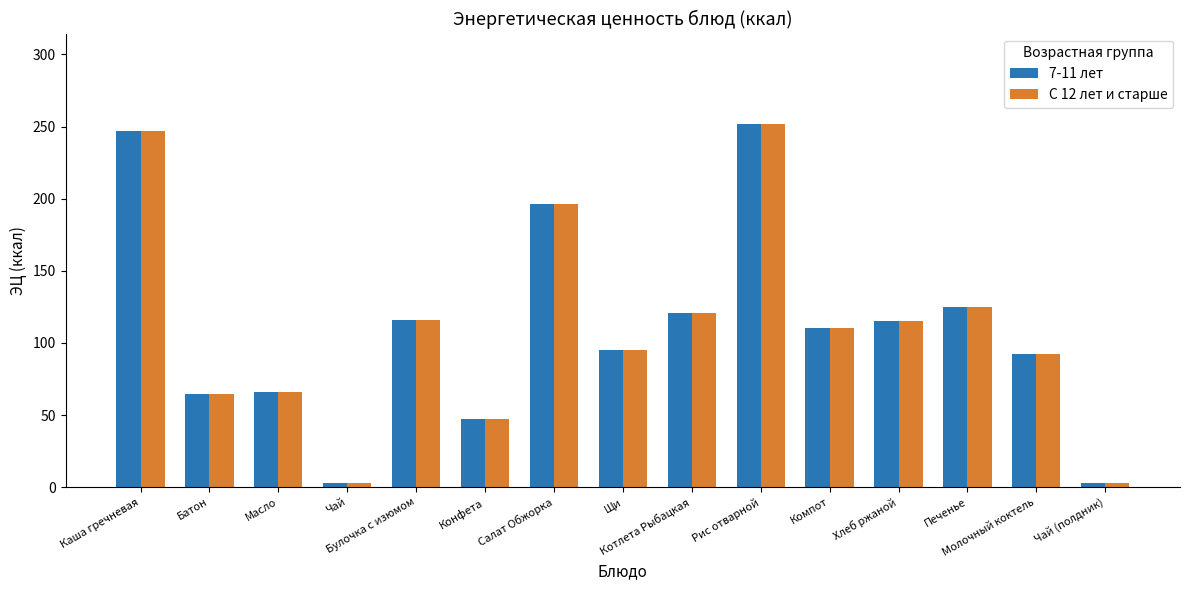

What is the greatest value displayed?

251.6